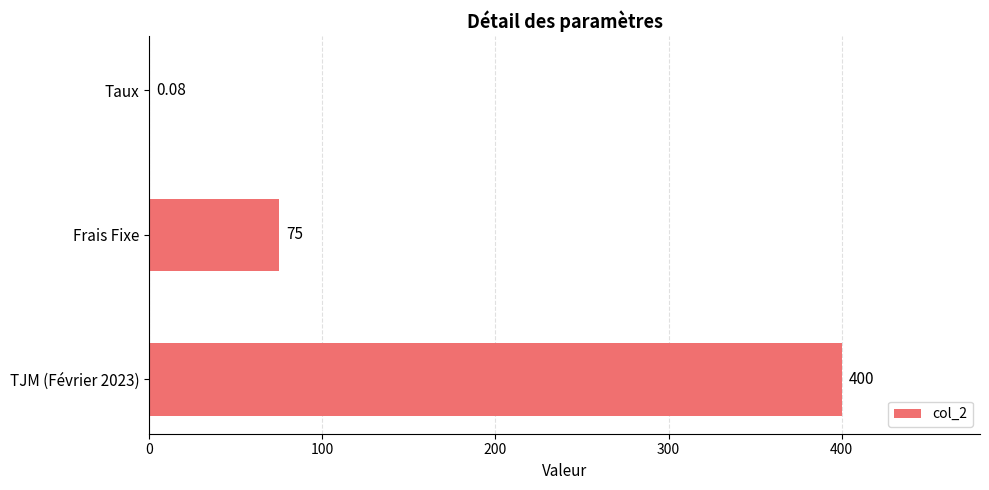

Which has a higher value, Taux or TJM (Février 2023)?

TJM (Février 2023)